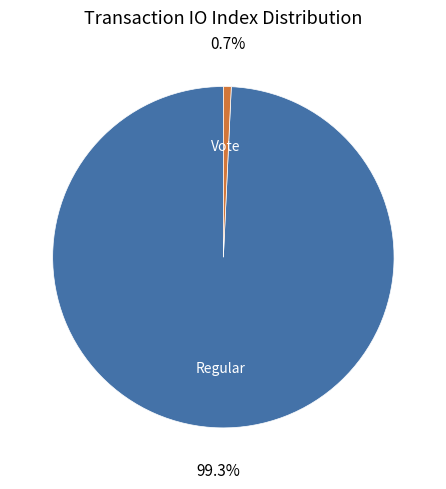

Which has a higher value, Regular or Vote?

Regular